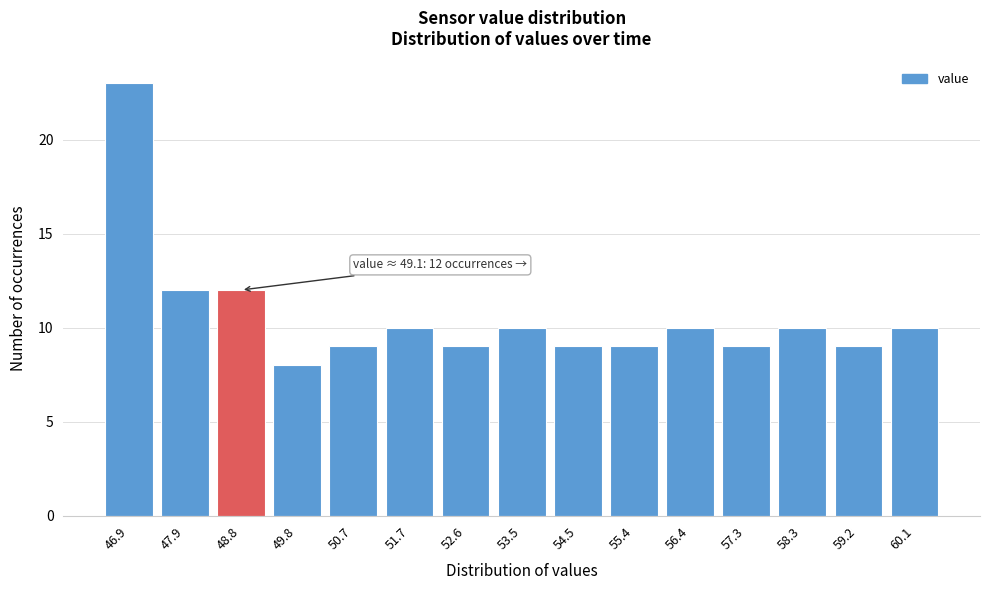

Reading right to left, list all the values displayed in this chart.

10	9	10	9	10	9	9	10	9	10	9	8	12	12	23